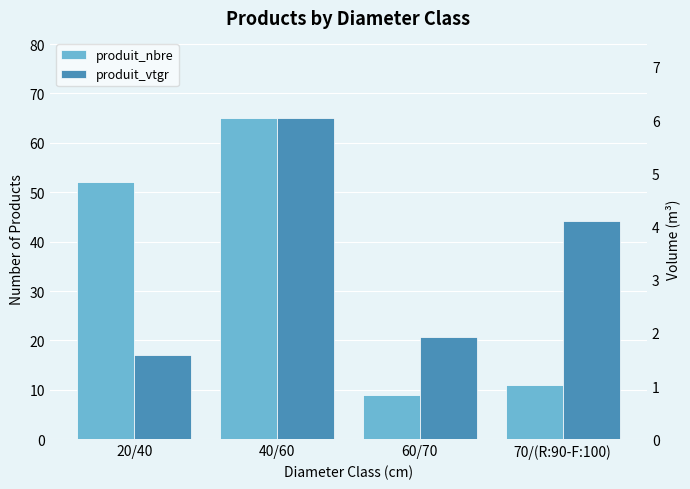

What are all the series names shown in the legend?

produit_nbre, produit_vtgr